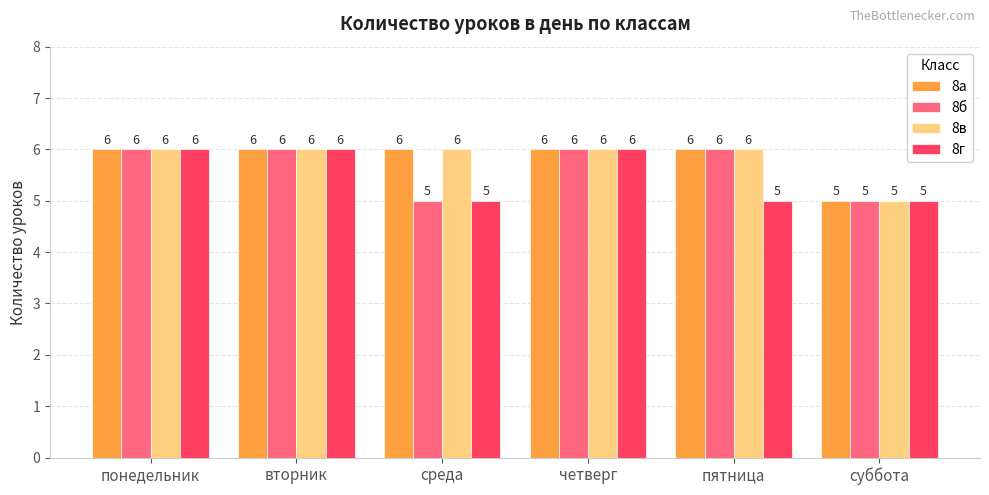

What position from the right is суббота?

1